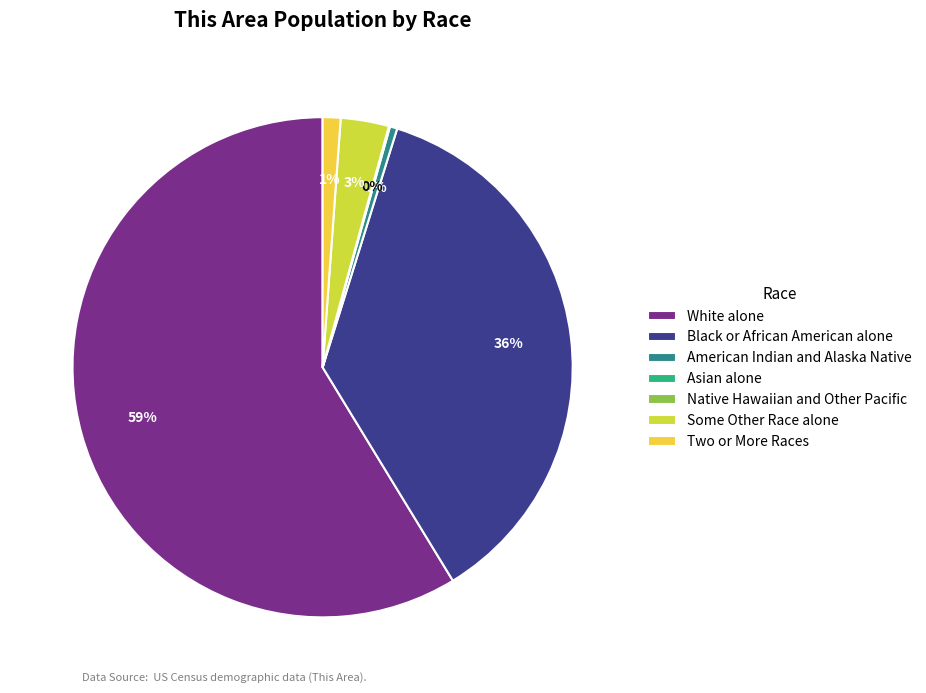

Count the number of slices in the pie.

7